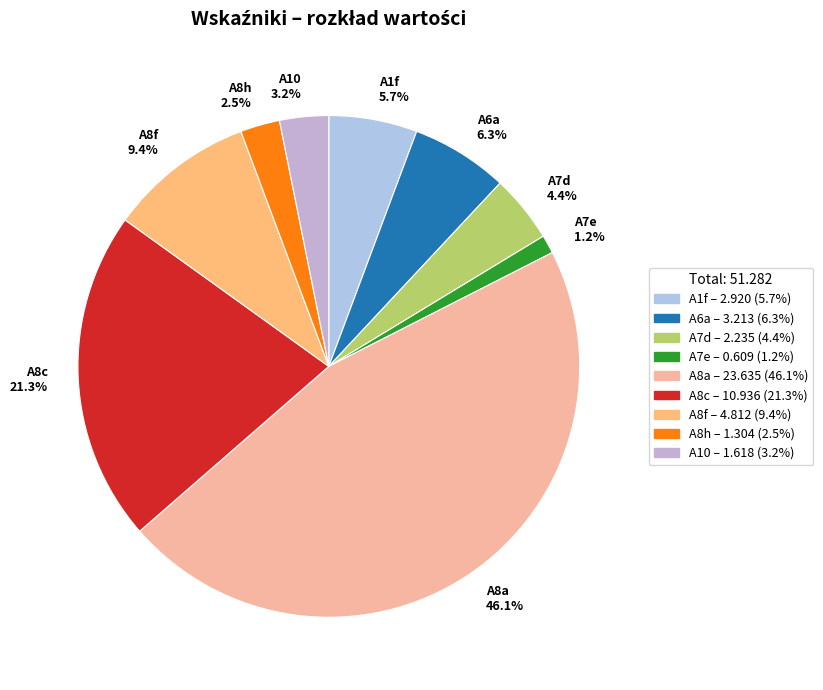

To the nearest percent, what is the combined percentage of A6a and A8f?

16%